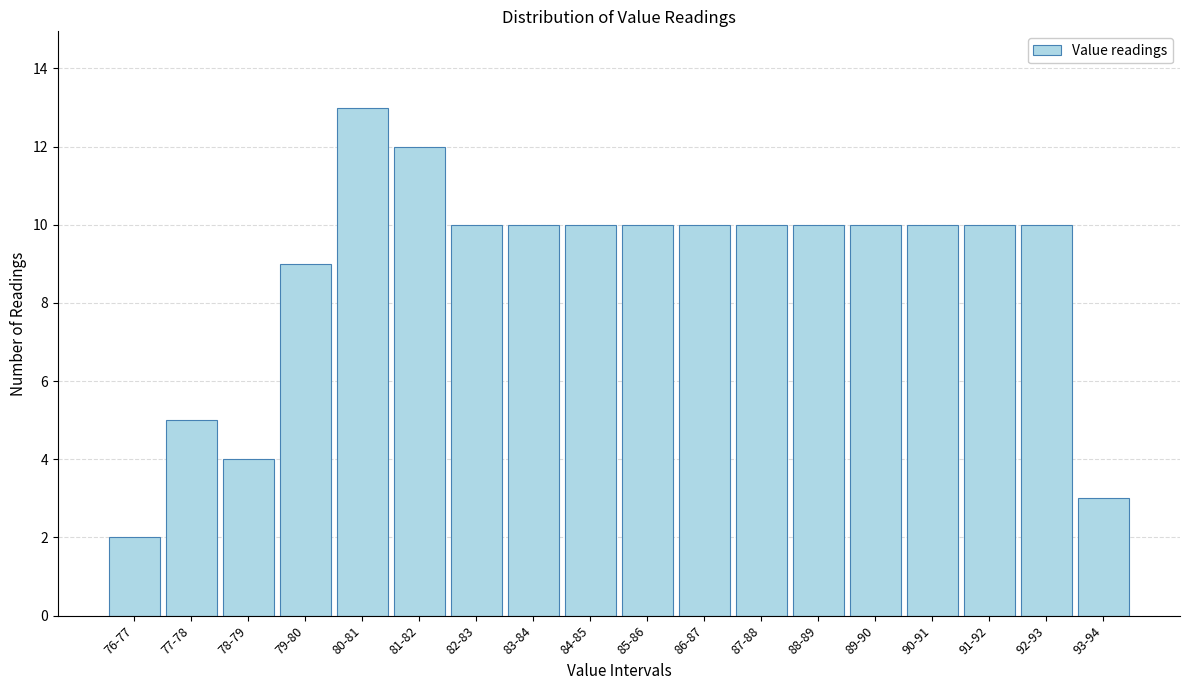

Reading right to left, transcribe all the data shown in this chart.

93-94=3	92-93=10	91-92=10	90-91=10	89-90=10	88-89=10	87-88=10	86-87=10	85-86=10	84-85=10	83-84=10	82-83=10	81-82=12	80-81=13	79-80=9	78-79=4	77-78=5	76-77=2